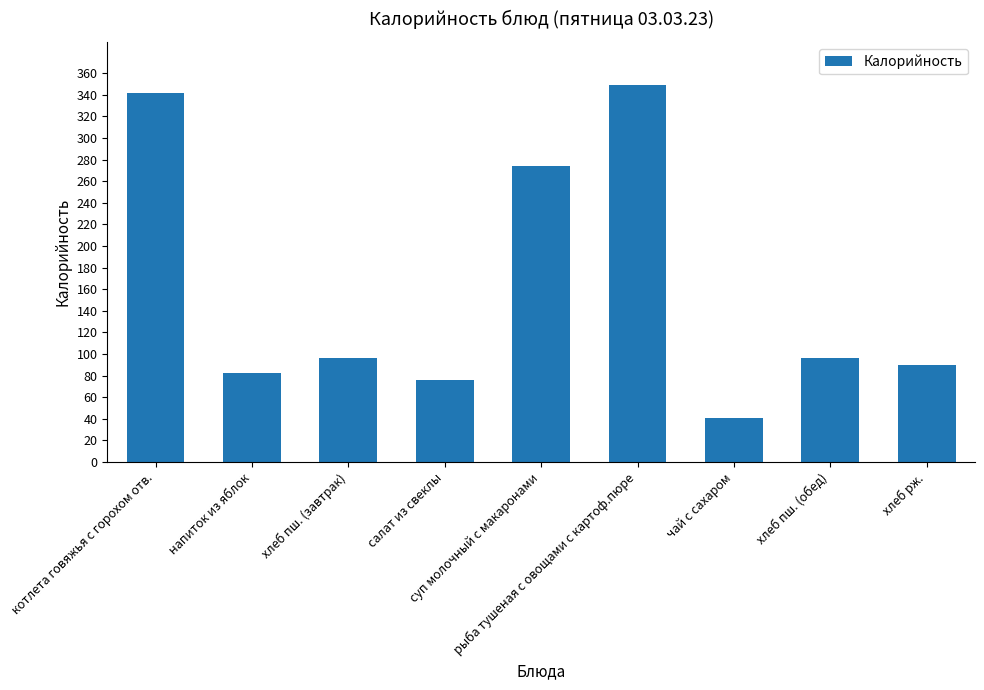

How many values are below 96?

4